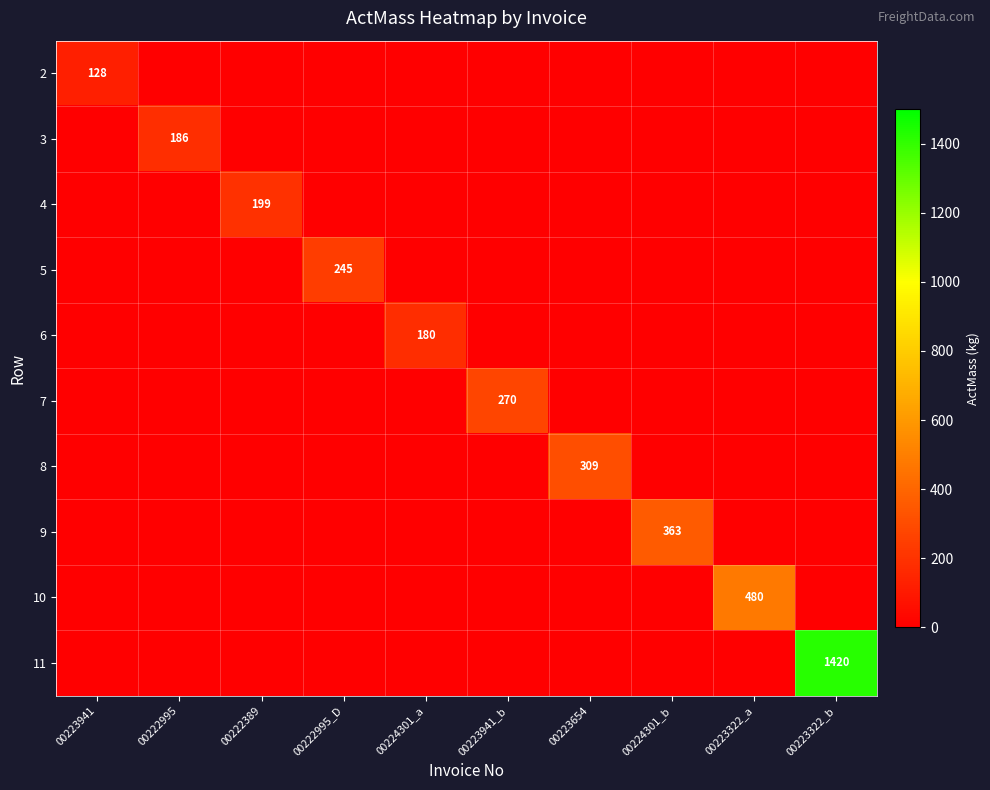

Rank the series by their maximum value, from highest to lowest.

11, 10, 9, 8, 7, 5, 4, 3, 6, 2